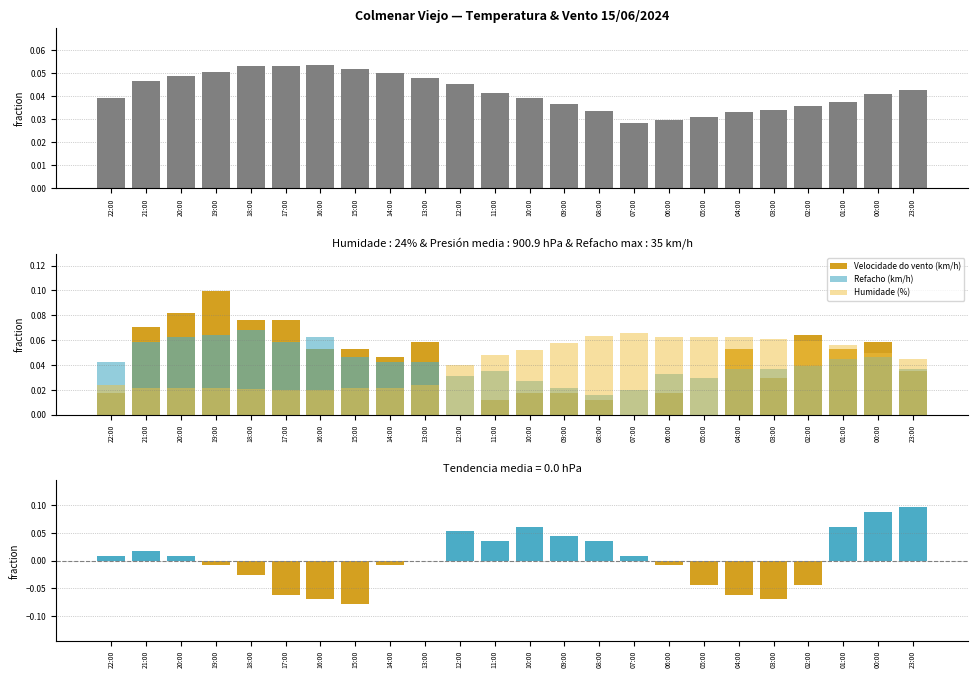

Reading right to left, list all the values displayed in this chart.

Temperatura (ºC): 23:00=0.0	00:00=0.0	01:00=0.0	02:00=0.0	03:00=0.0	04:00=0.0	05:00=0.0	06:00=0.0	07:00=0.0	08:00=0.0	09:00=0.0	10:00=0.0	11:00=0.0	12:00=0.0	13:00=0.0	14:00=0.0	15:00=0.1	16:00=0.1	17:00=0.1	18:00=0.1	19:00=0.1	20:00=0.0	21:00=0.0	22:00=0.0
Velocidade do vento (km/h): 23:00=0.0	00:00=0.1	01:00=0.1	02:00=0.1	03:00=0.0	04:00=0.1	05:00=0.0	06:00=0.0	07:00=0.0	08:00=0.0	09:00=0.0	10:00=0.0	11:00=0.0	12:00=0.0	13:00=0.1	14:00=0.0	15:00=0.1	16:00=0.1	17:00=0.1	18:00=0.1	19:00=0.1	20:00=0.1	21:00=0.1	22:00=0.0
Refacho (km/h): 23:00=0.0	00:00=0.0	01:00=0.0	02:00=0.0	03:00=0.0	04:00=0.0	05:00=0.0	06:00=0.0	07:00=0.0	08:00=0.0	09:00=0.0	10:00=0.0	11:00=0.0	12:00=0.0	13:00=0.0	14:00=0.0	15:00=0.0	16:00=0.1	17:00=0.1	18:00=0.1	19:00=0.1	20:00=0.1	21:00=0.1	22:00=0.0
Humidade (%): 23:00=0.0	00:00=0.0	01:00=0.1	02:00=0.1	03:00=0.1	04:00=0.1	05:00=0.1	06:00=0.1	07:00=0.1	08:00=0.1	09:00=0.1	10:00=0.1	11:00=0.0	12:00=0.0	13:00=0.0	14:00=0.0	15:00=0.0	16:00=0.0	17:00=0.0	18:00=0.0	19:00=0.0	20:00=0.0	21:00=0.0	22:00=0.0
Tendencia (hPa): 23:00=0.1	00:00=0.1	01:00=0.1	02:00=-0.0	03:00=-0.1	04:00=-0.1	05:00=-0.0	06:00=-0.0	07:00=0.0	08:00=0.0	09:00=0.0	10:00=0.1	11:00=0.0	12:00=0.1	13:00=0.0	14:00=-0.0	15:00=-0.1	16:00=-0.1	17:00=-0.1	18:00=-0.0	19:00=-0.0	20:00=0.0	21:00=0.0	22:00=0.0